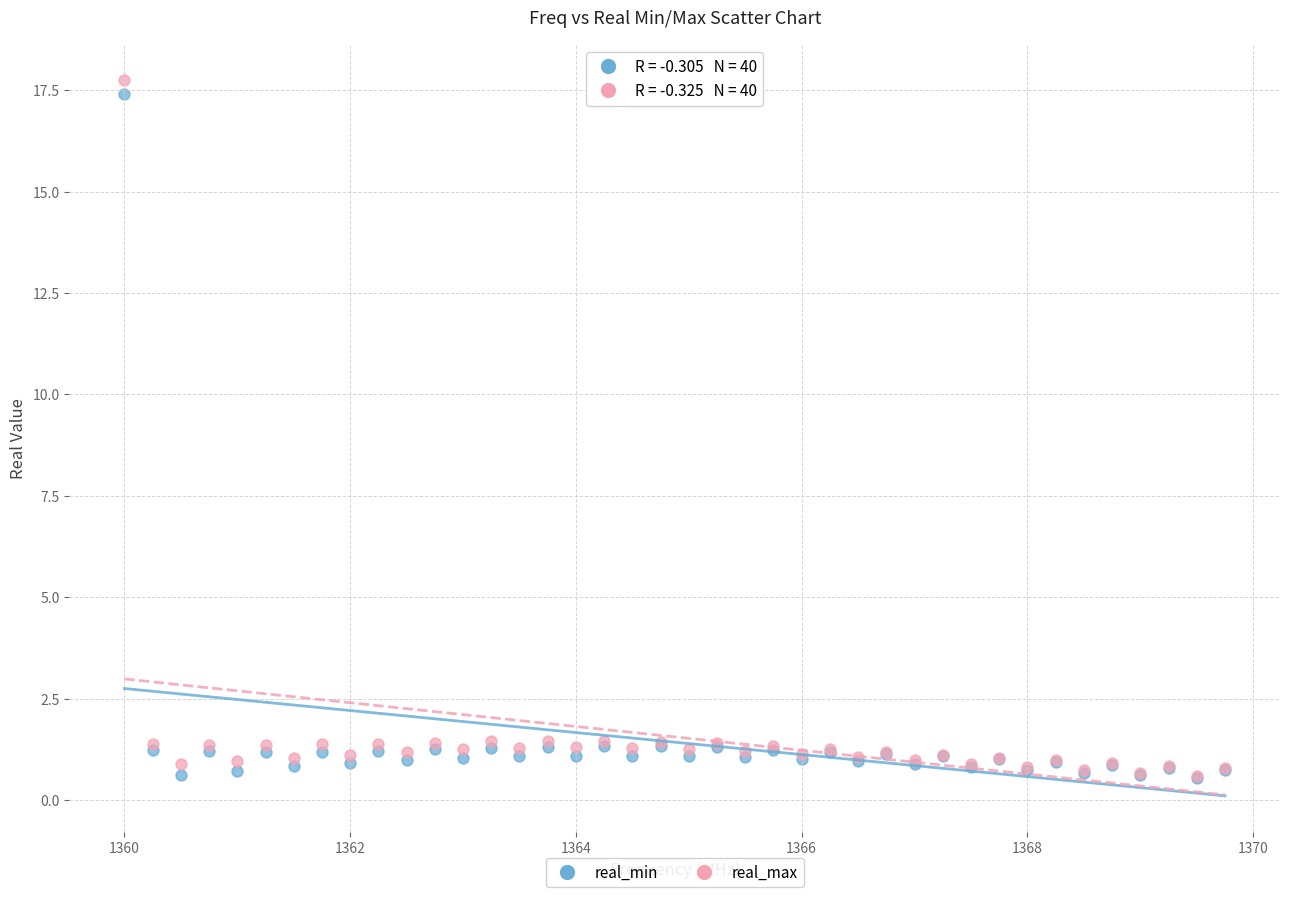

What are all the series names shown in the legend?

real_min, real_max